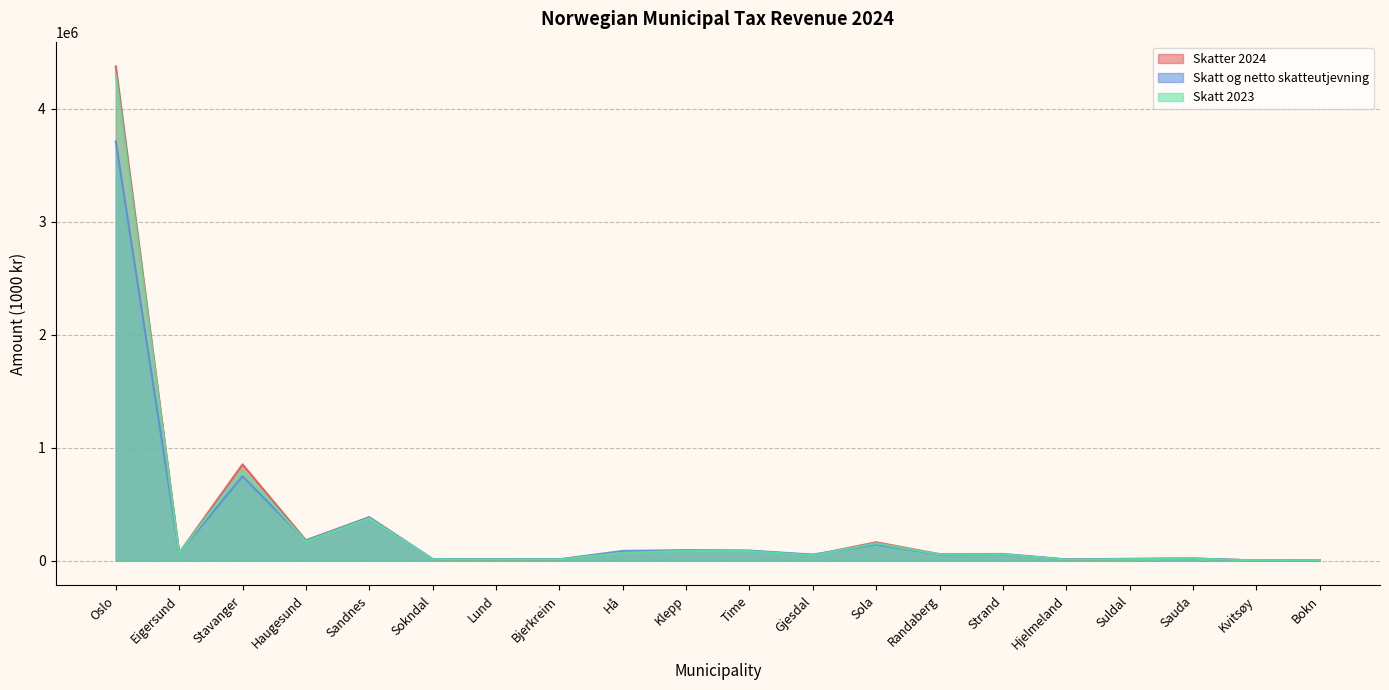

The Skatt og netto skatteutjevning series shows 176822.4 at Haugesund. True or false?

True